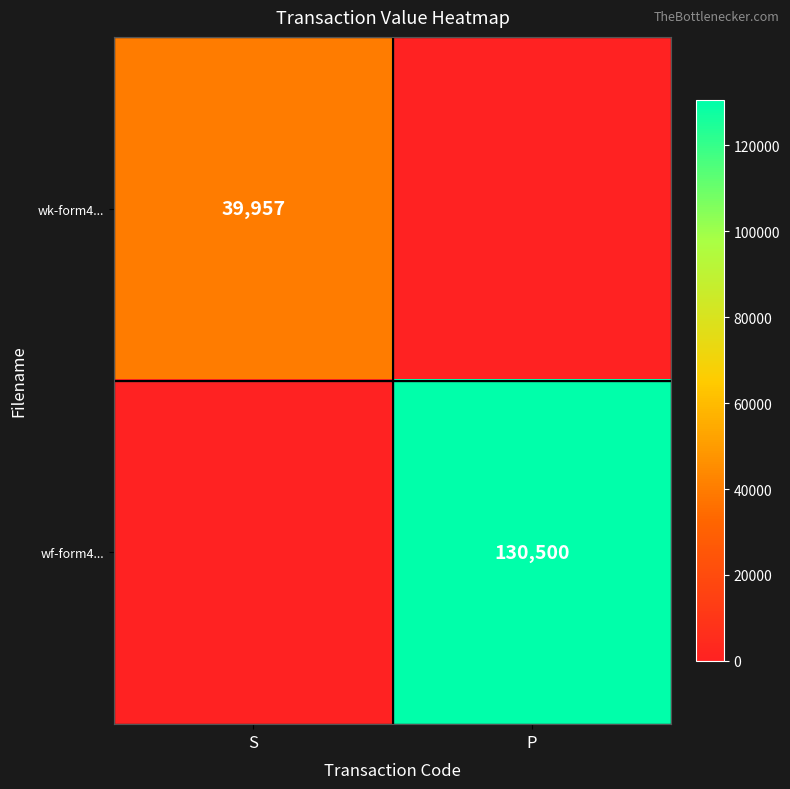

The value of wf-form4... at P is 130500. True or false?

True